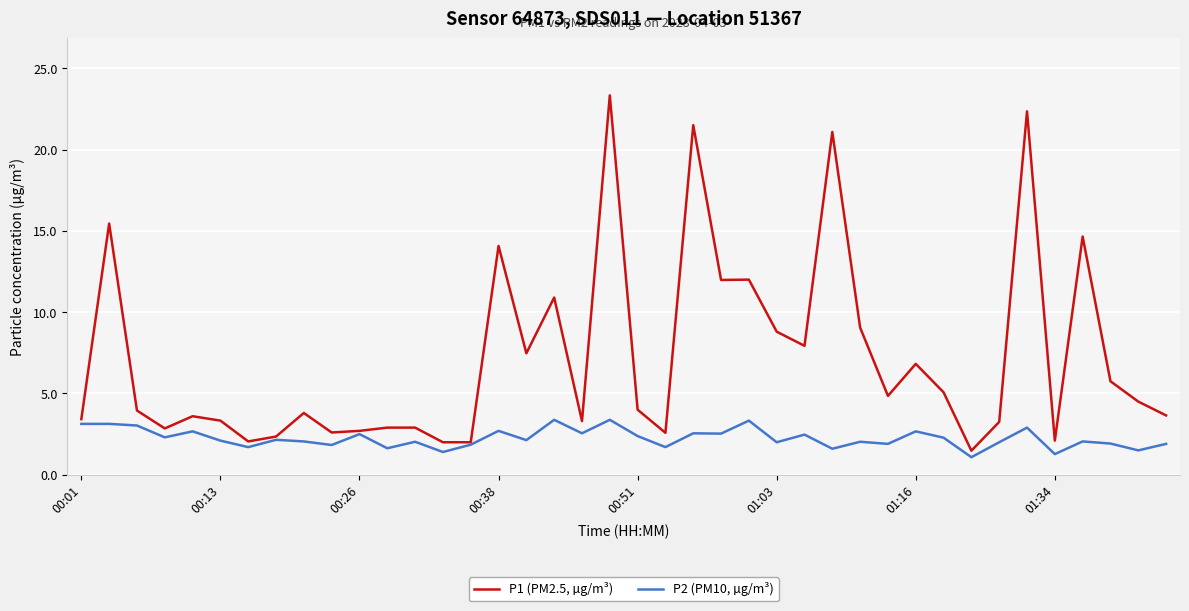

Which series has the widest spread of values?

P1 (PM2.5, µg/m³)